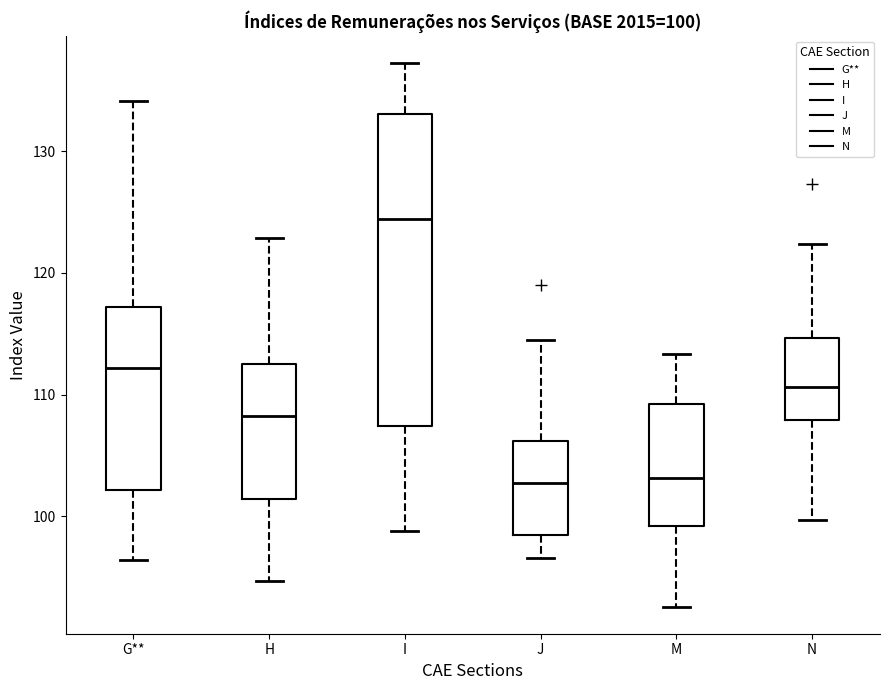

Which box is the tallest, from its lower edge to its upper edge?

I